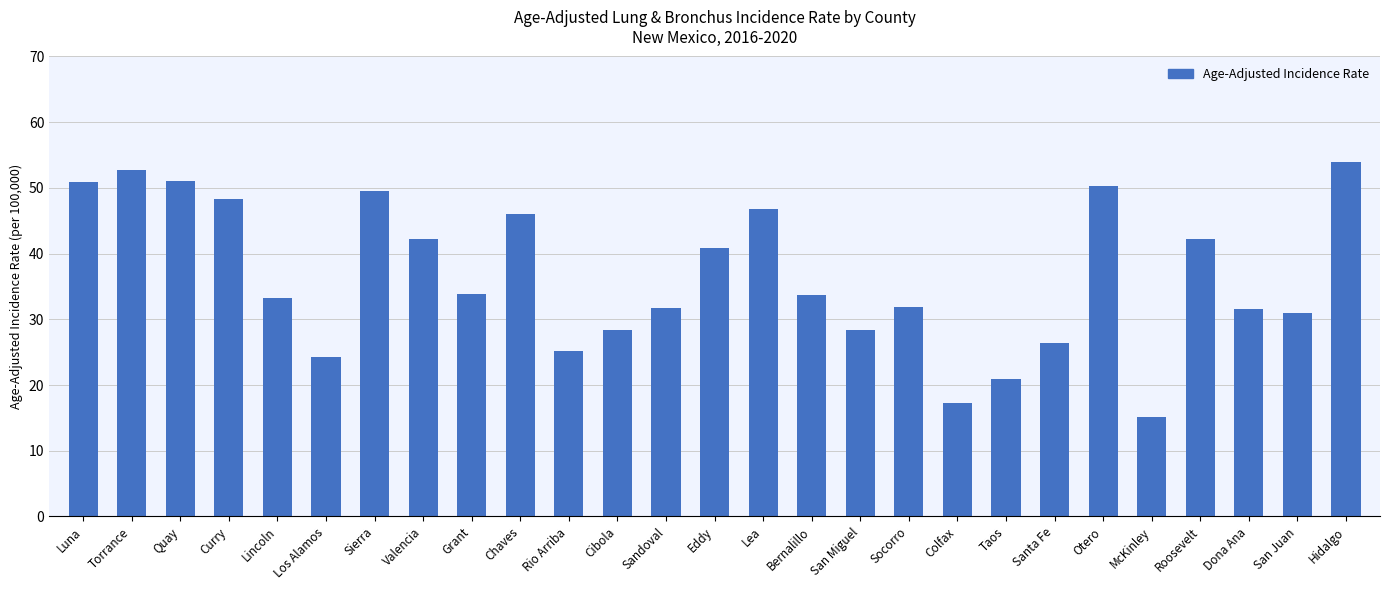

Which category has the highest value across all series?

Hidalgo